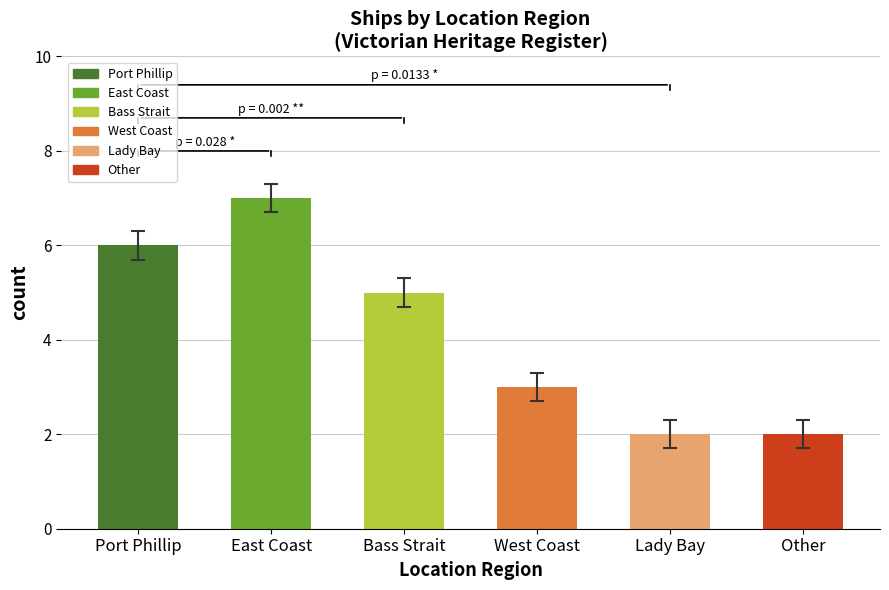

What is the value of the 5th bar from the left?

2